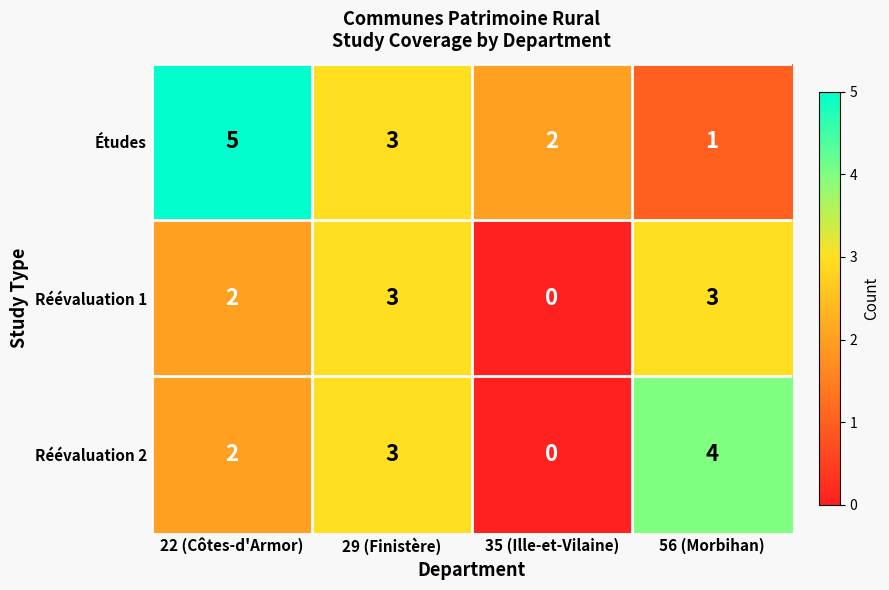

What is the greatest value displayed?

5